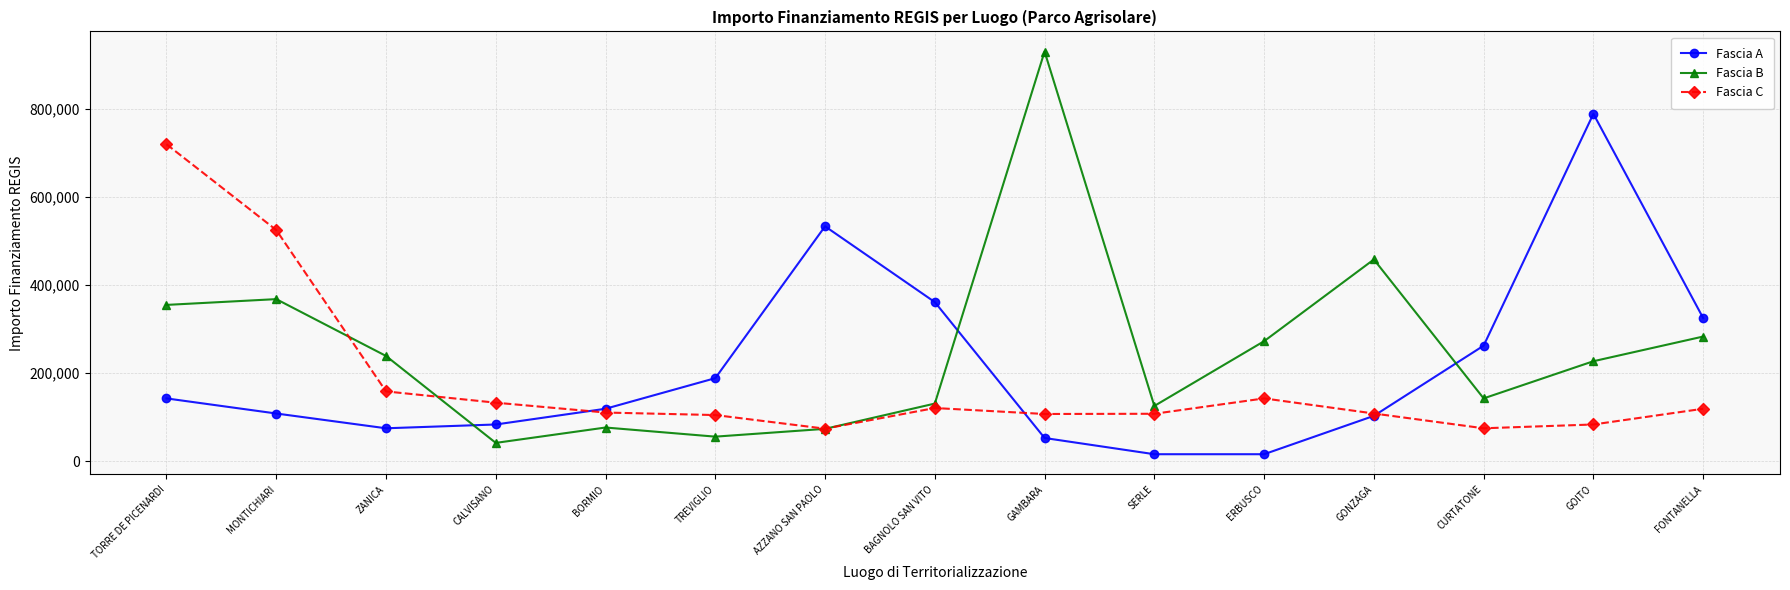

At which label is Fascia A closest to 402347?

BAGNOLO SAN VITO